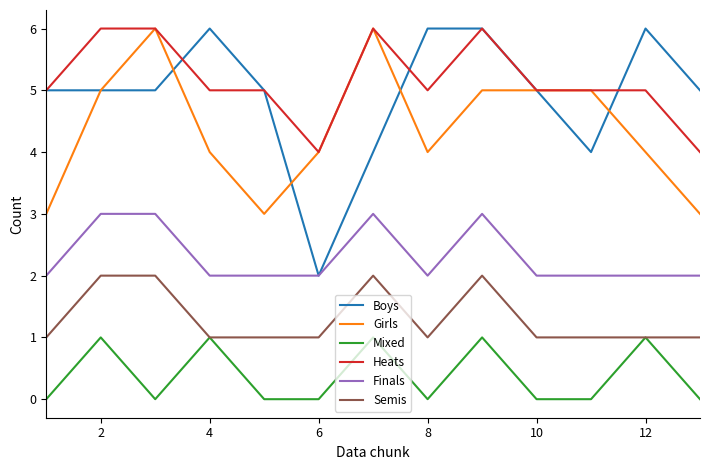

Which series has the largest range (max minus min)?

Boys